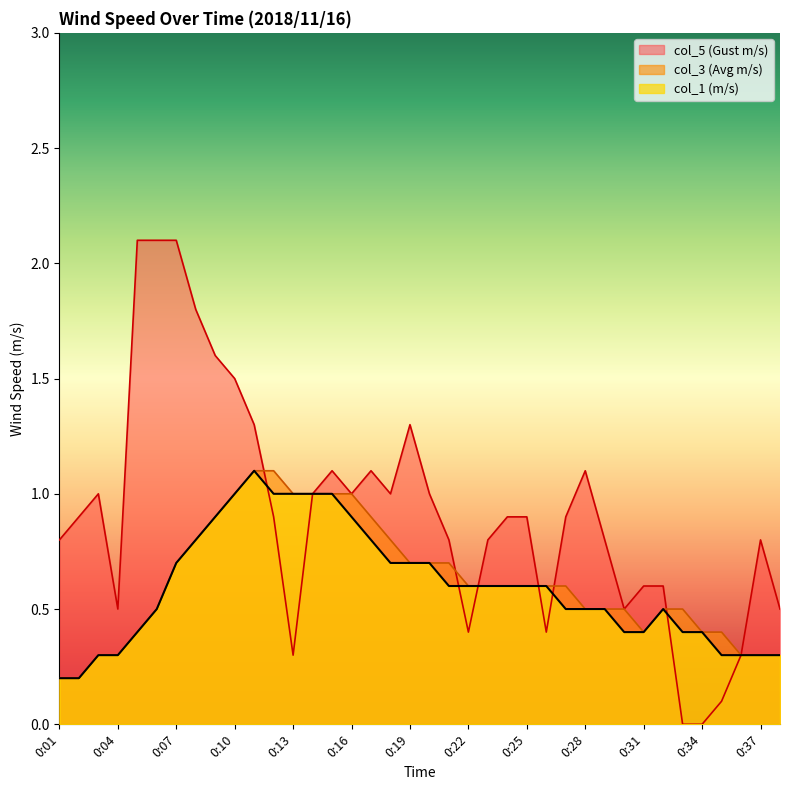

Reading left to right, extract all data points from this chart.

col_1 (m/s): 0:01=0.2	0:02=0.2	0:03=0.3	0:04=0.3	0:05=0.4	0:06=0.5	0:07=0.7	0:08=0.8	0:09=0.9	0:10=1.0	0:11=1.1	0:12=1.0	0:13=1.0	0:14=1.0	0:15=1.0	0:16=0.9	0:17=0.8	0:18=0.7	0:19=0.7	0:20=0.7	0:21=0.6	0:22=0.6	0:23=0.6	0:24=0.6	0:25=0.6	0:26=0.6	0:27=0.5	0:28=0.5	0:29=0.5	0:30=0.4	0:31=0.4	0:32=0.5	0:33=0.4	0:34=0.4	0:35=0.3	0:36=0.3	0:37=0.3	0:38=0.3
col_3 (Avg m/s): 0:01=0.2	0:02=0.2	0:03=0.3	0:04=0.3	0:05=0.4	0:06=0.5	0:07=0.7	0:08=0.8	0:09=0.9	0:10=1.0	0:11=1.1	0:12=1.1	0:13=1.0	0:14=1.0	0:15=1.0	0:16=1.0	0:17=0.9	0:18=0.8	0:19=0.7	0:20=0.7	0:21=0.7	0:22=0.6	0:23=0.6	0:24=0.6	0:25=0.6	0:26=0.6	0:27=0.6	0:28=0.5	0:29=0.5	0:30=0.5	0:31=0.4	0:32=0.5	0:33=0.5	0:34=0.4	0:35=0.4	0:36=0.3	0:37=0.3	0:38=0.3
col_5 (Gust m/s): 0:01=0.8	0:02=0.9	0:03=1.0	0:04=0.5	0:05=2.1	0:06=2.1	0:07=2.1	0:08=1.8	0:09=1.6	0:10=1.5	0:11=1.3	0:12=0.9	0:13=0.3	0:14=1.0	0:15=1.1	0:16=1.0	0:17=1.1	0:18=1.0	0:19=1.3	0:20=1.0	0:21=0.8	0:22=0.4	0:23=0.8	0:24=0.9	0:25=0.9	0:26=0.4	0:27=0.9	0:28=1.1	0:29=0.8	0:30=0.5	0:31=0.6	0:32=0.6	0:33=0.0	0:34=0.0	0:35=0.1	0:36=0.3	0:37=0.8	0:38=0.5